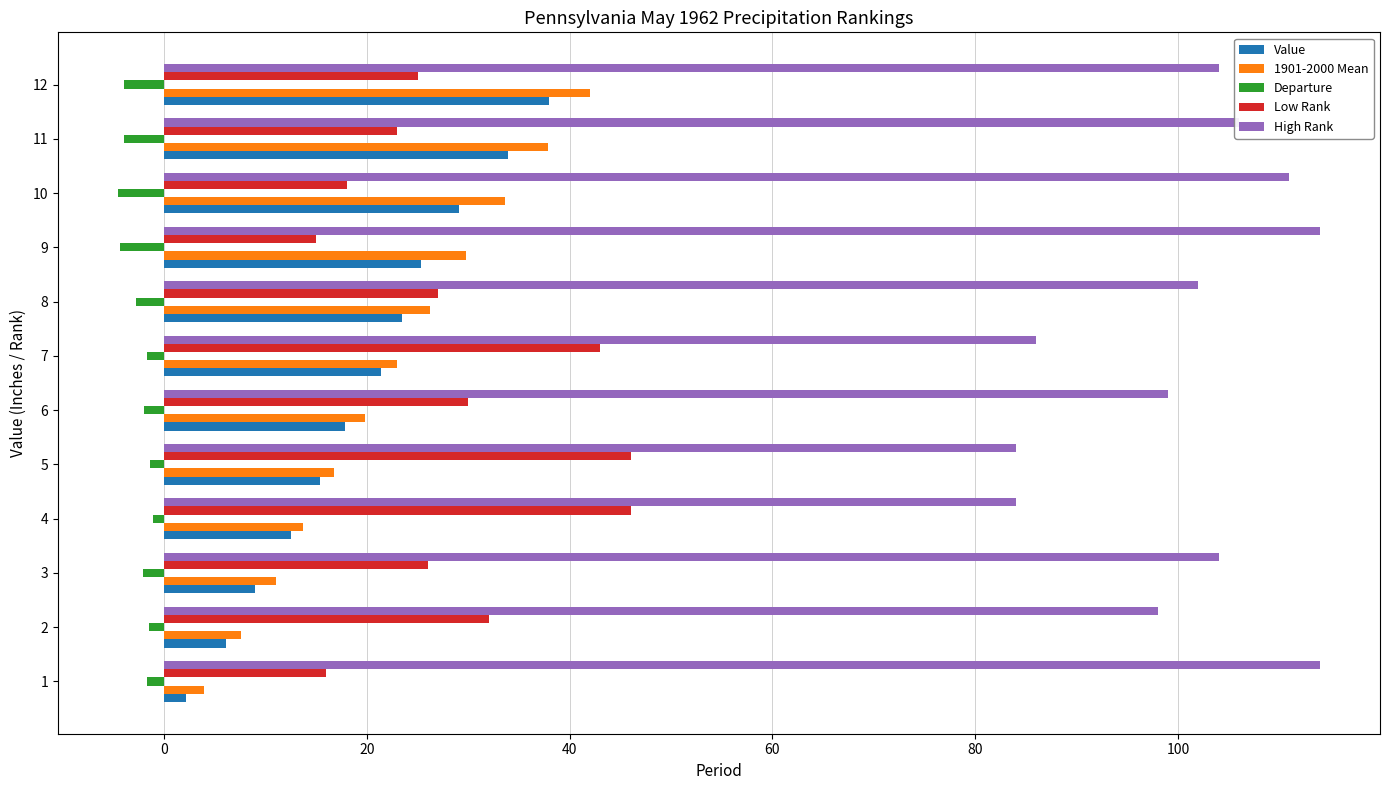

What is the smallest value displayed?

-4.6